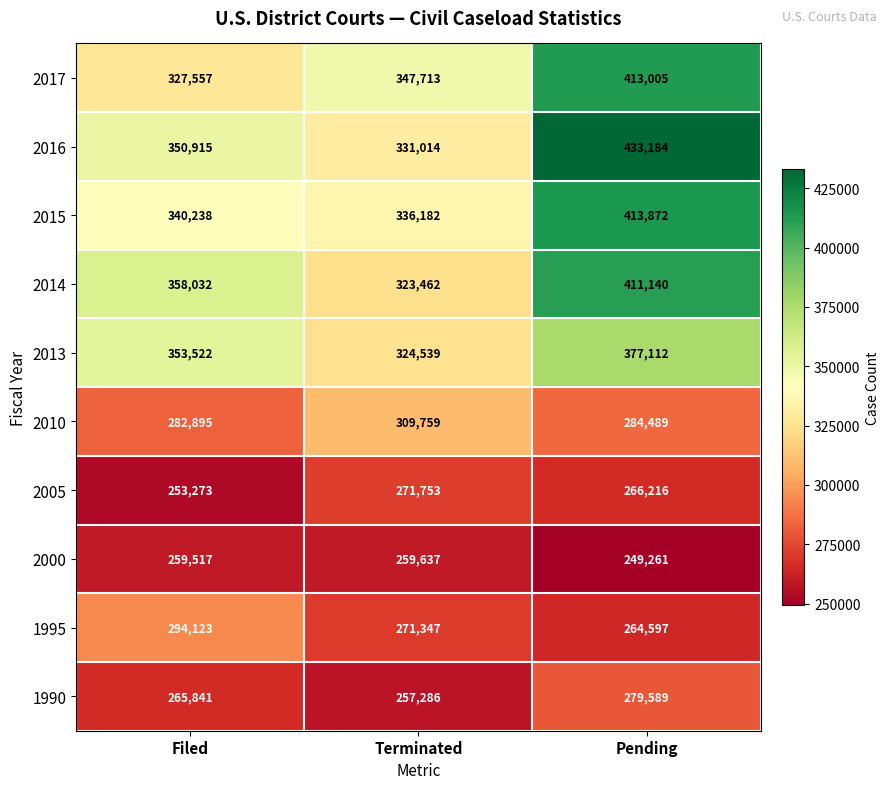

Where is 2005 nearest to the value 262513?

Pending